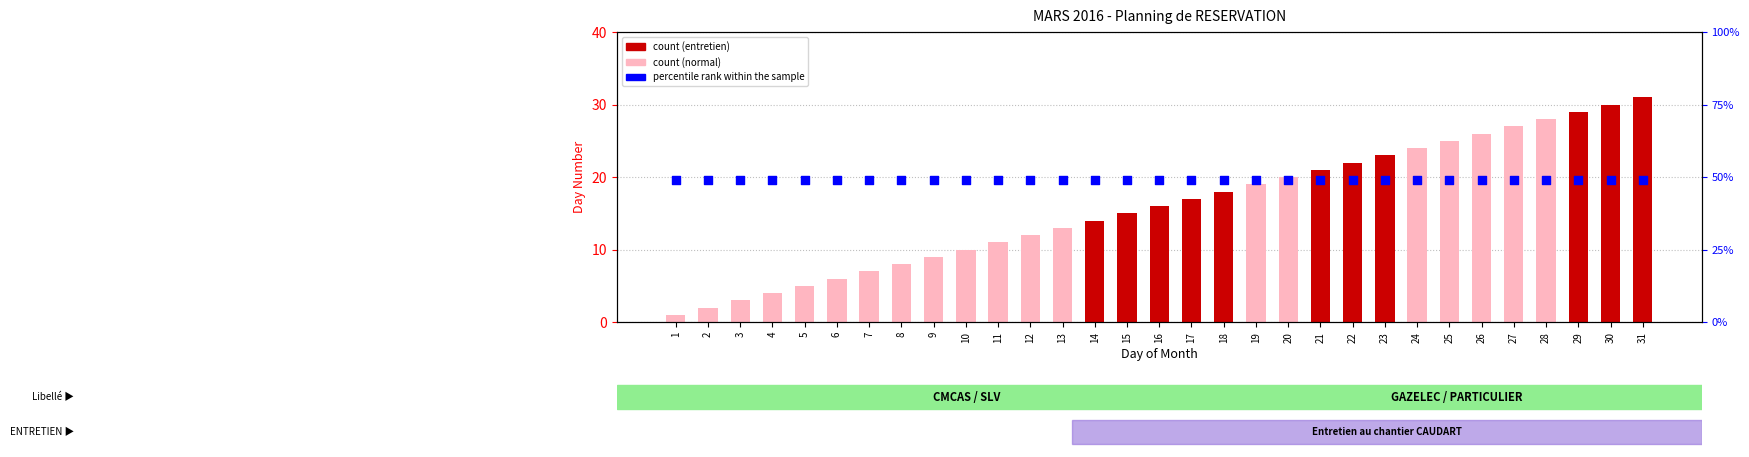

Is the value of percentile rank within the sample at 26 greater than the value of count at 24?

Yes